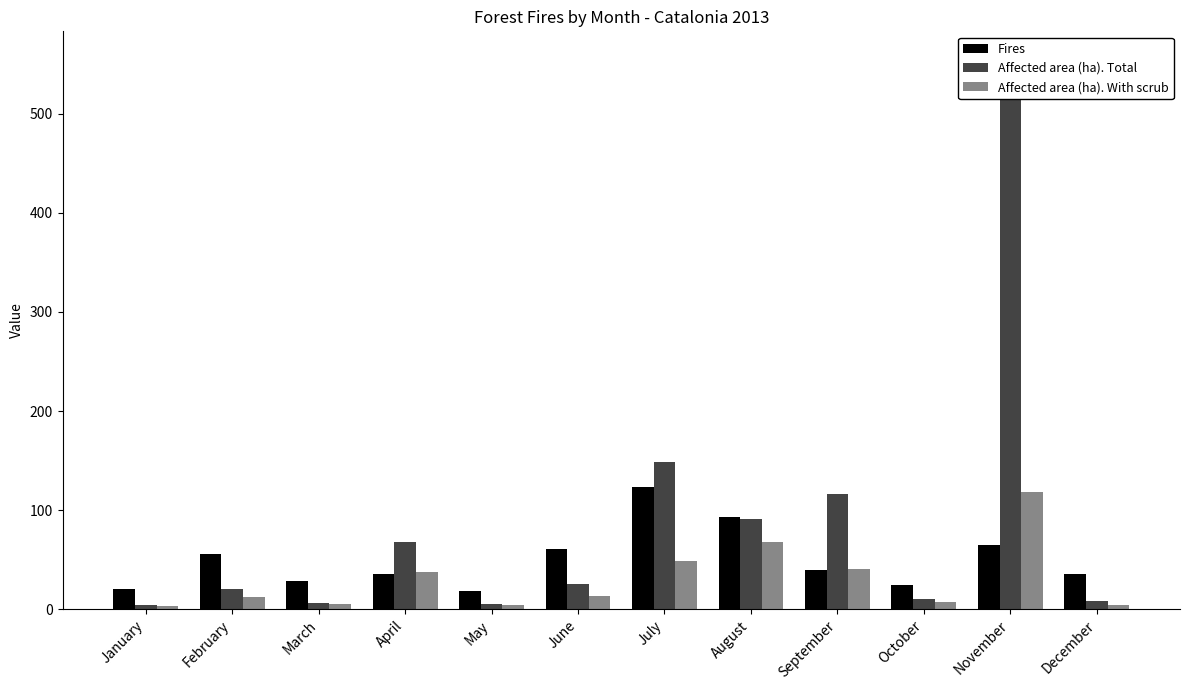

At which label is Fires closest to 70?

November